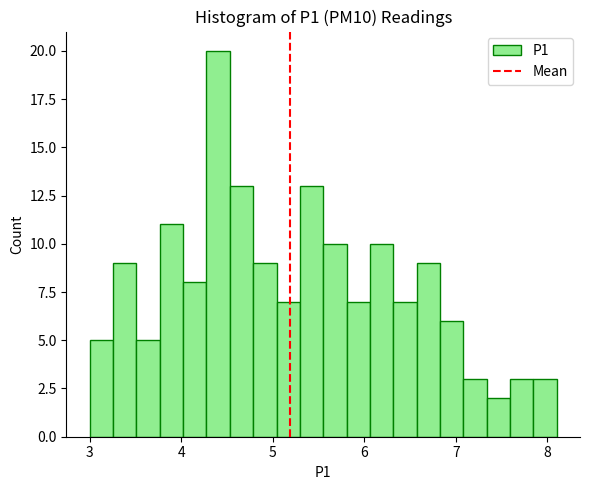

Around what value on the x-axis is the tallest bar? Give the approximate position of its centre, as read against the axis.

4.4